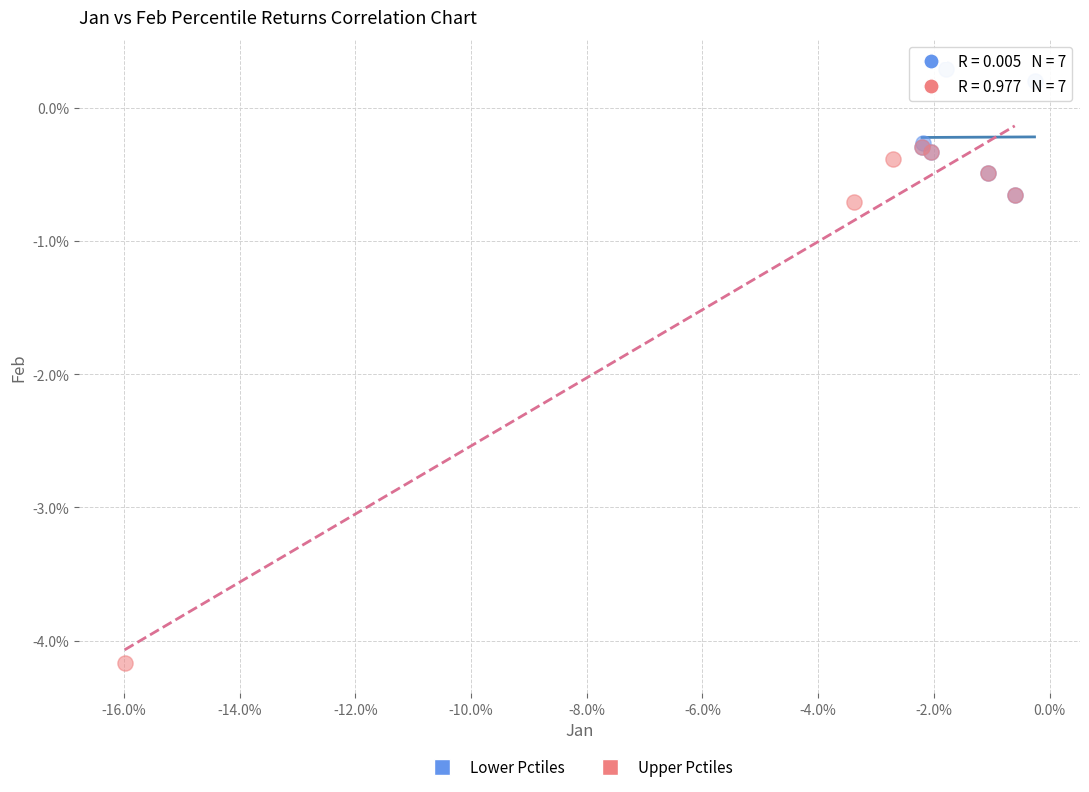

Which series contains the lowest Y value?

Upper Pctiles